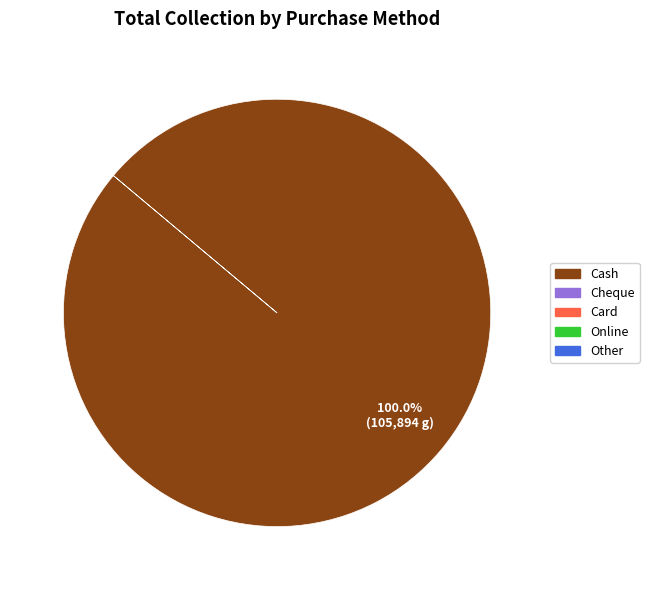

Is there any slice that represents more than half of the pie?

Yes